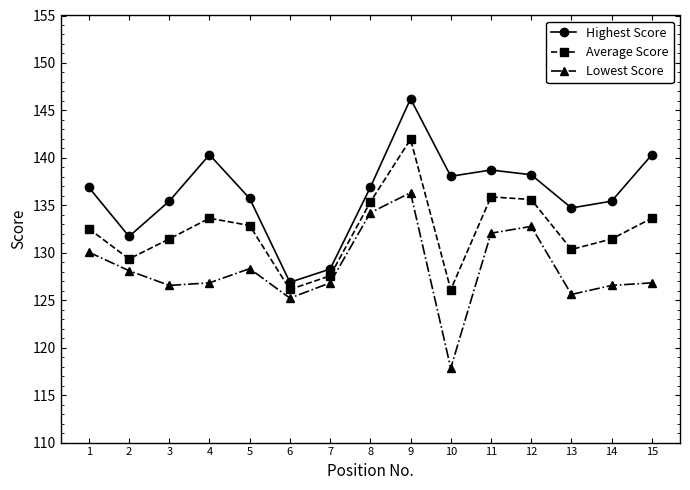

True or false: Highest Score and Average Score intersect in this chart.

False